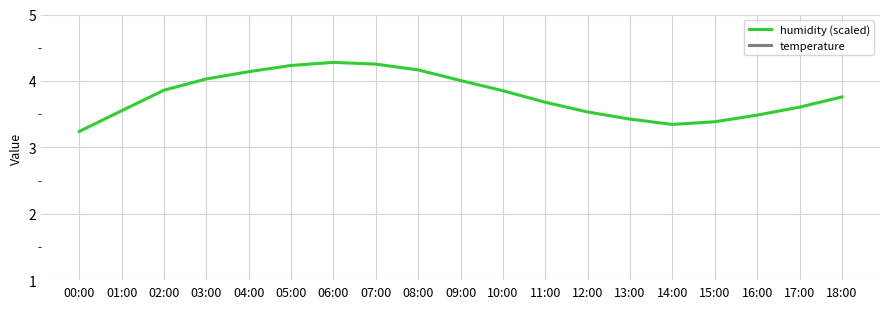

What is the lowest value of the humidity (scaled) series?

3.2